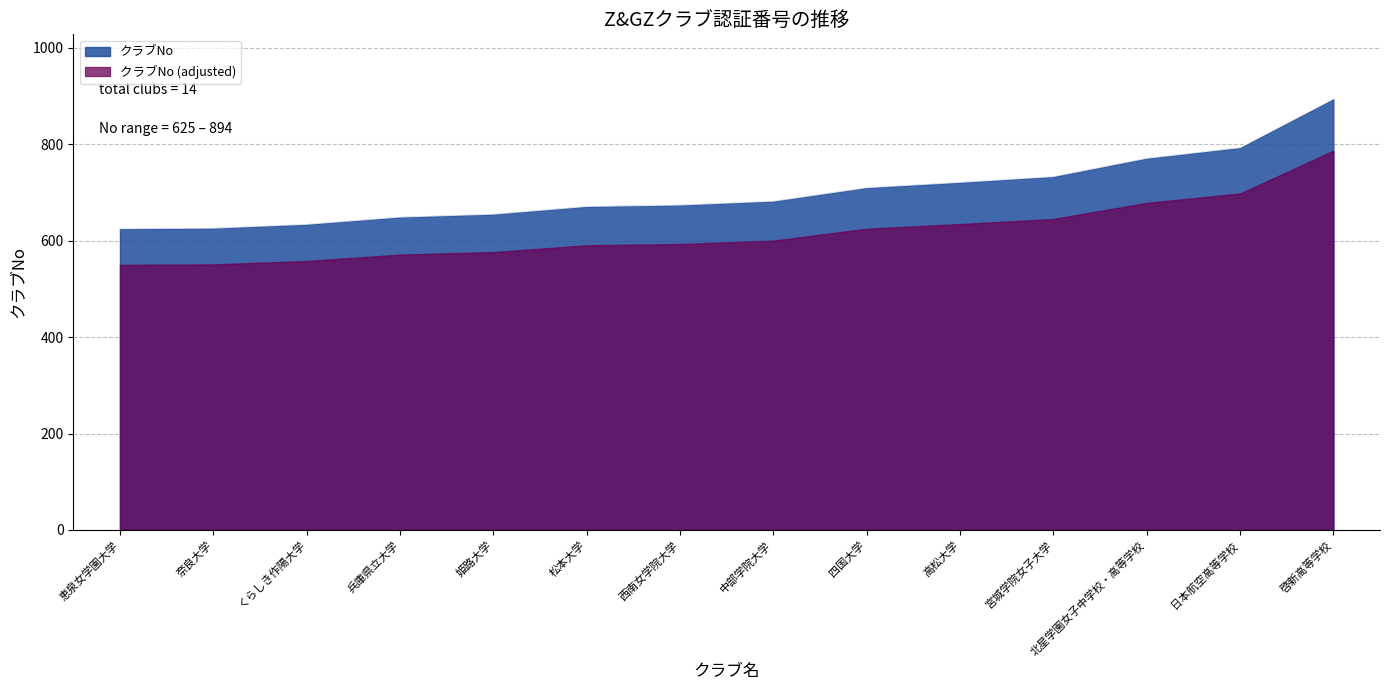

Rank the categories by value from lowest to highest.

恵泉女学園大学, 奈良大学, くらしき作陽大学, 兵庫県立大学, 姫路大学, 松本大学, 西南女学院大学, 中部学院大学, 四国大学, 高松大学, 宮城学院女子大学, 北星学園女子中学校・高等学校, 日本航空高等学校, 啓新高等学校